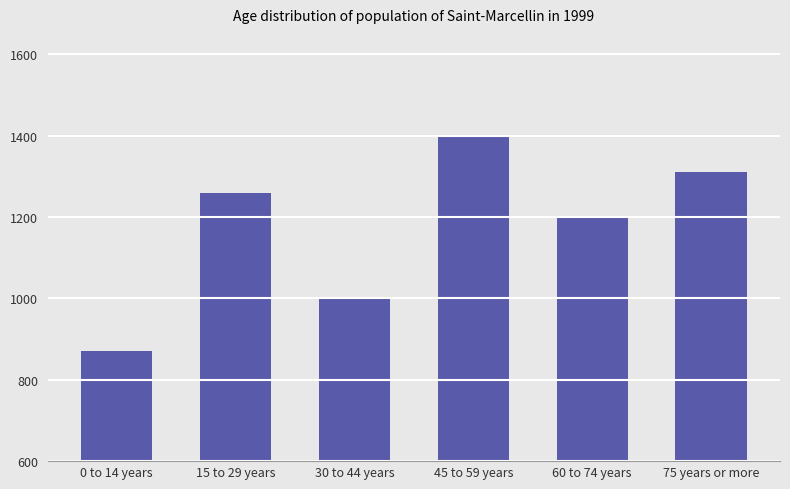

The value at 60 to 74 years is 1768. True or false?

False